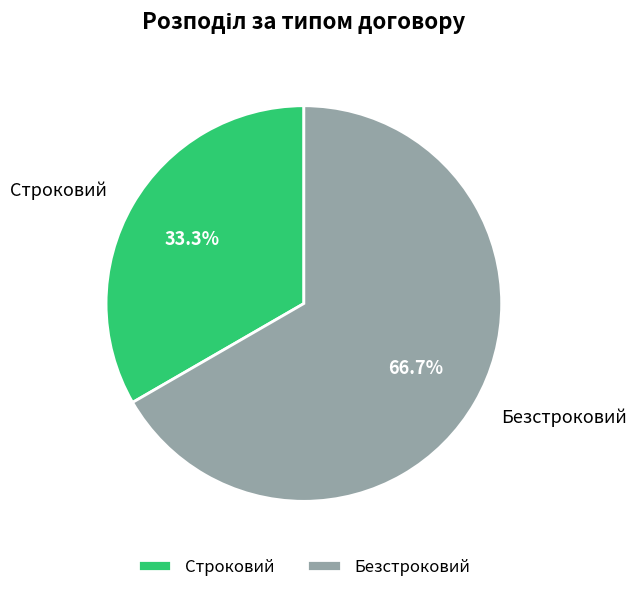

What percentage do Строковий and Безстроковий together represent?

100.0%